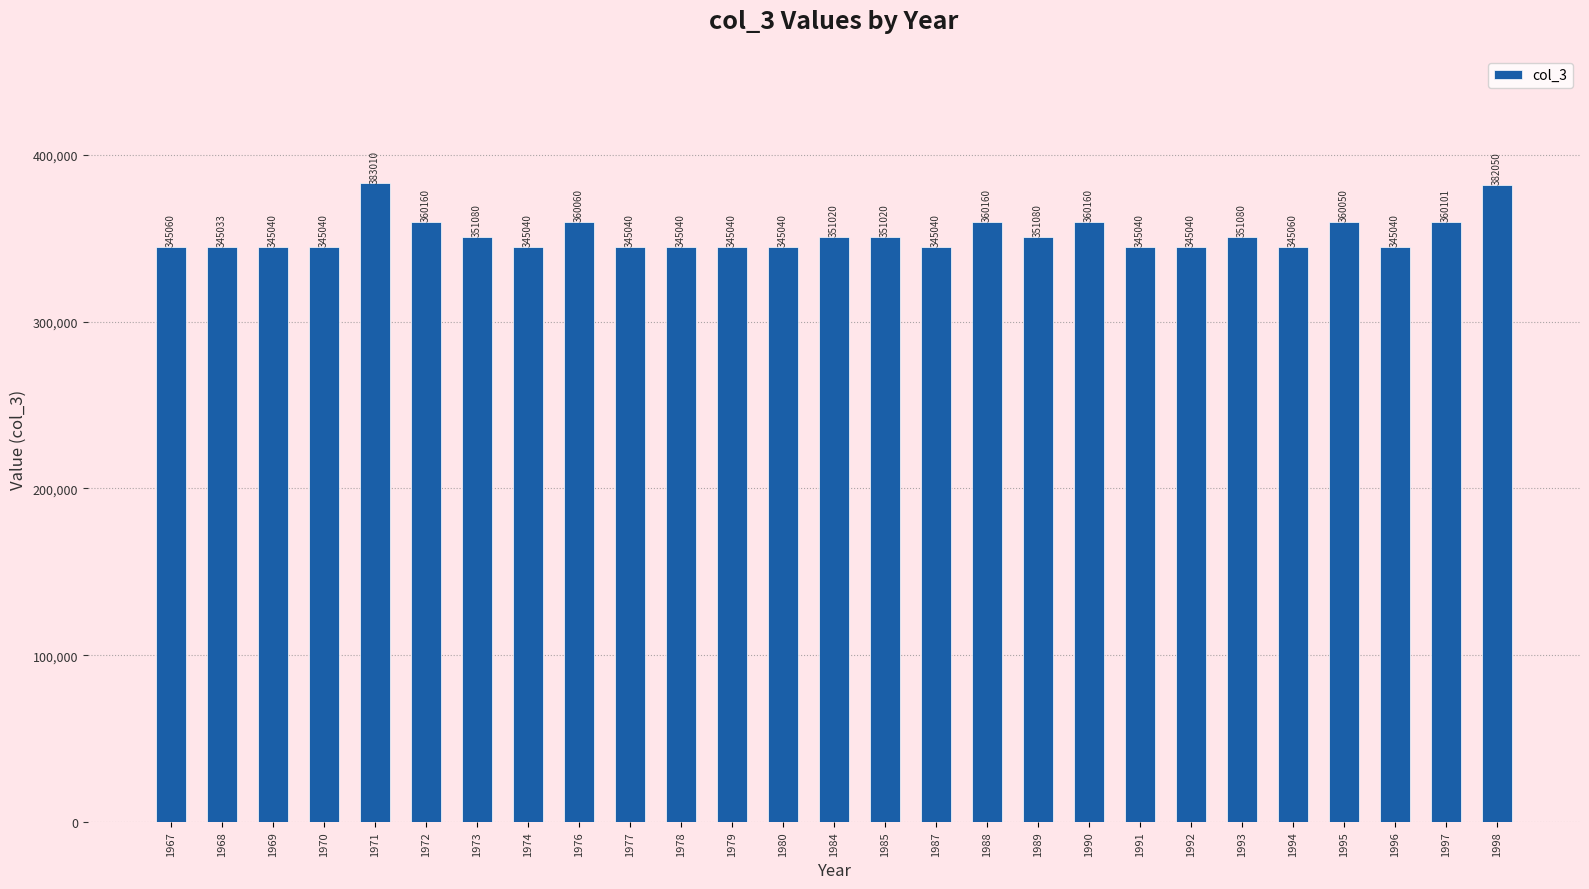

What is the sum of all values?

9511624